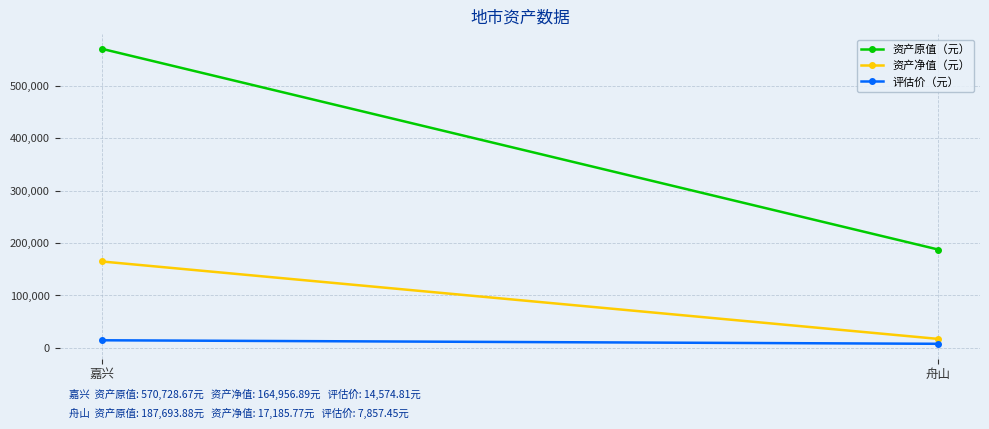

What is the minimum value shown in the chart?

7857.4